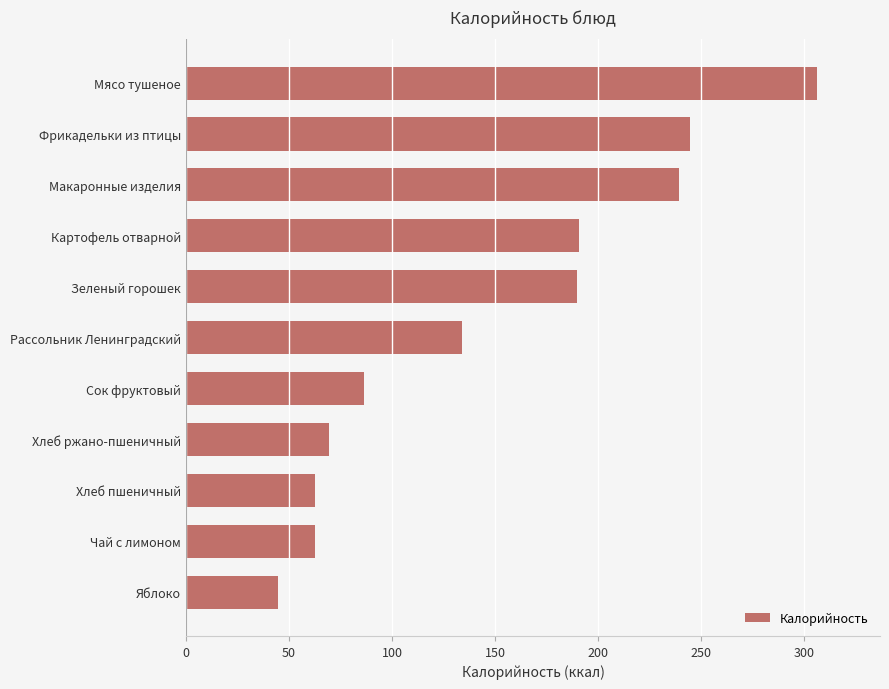

True or false: the data shows 133.7 at Рассольник Ленинградский.

True